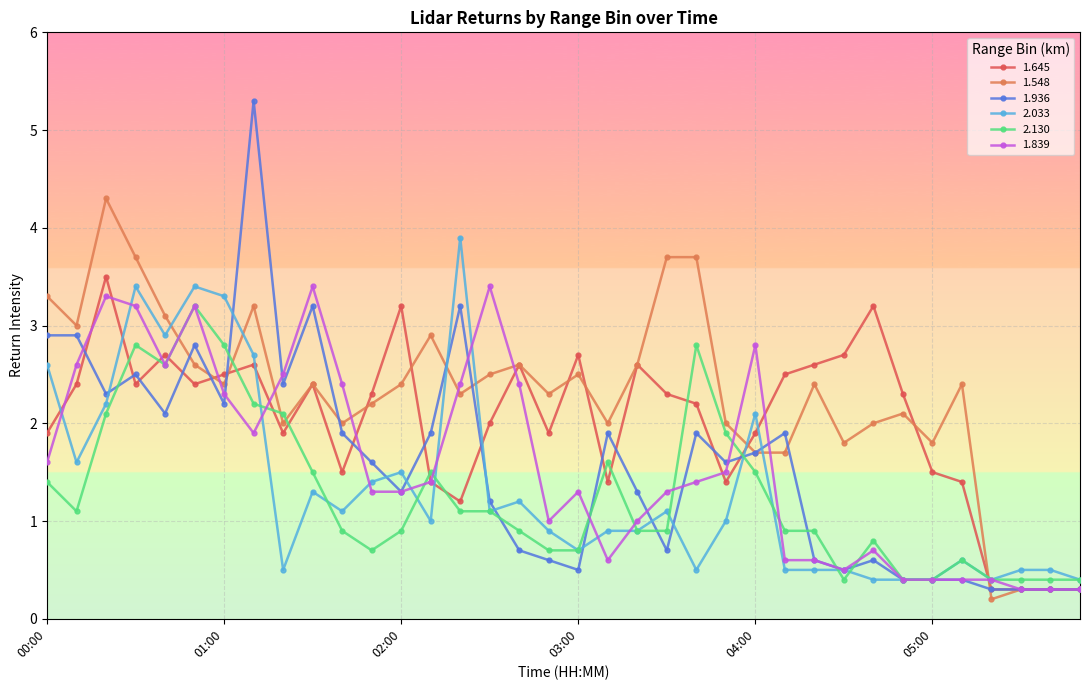

What is the greatest value displayed?

5.3